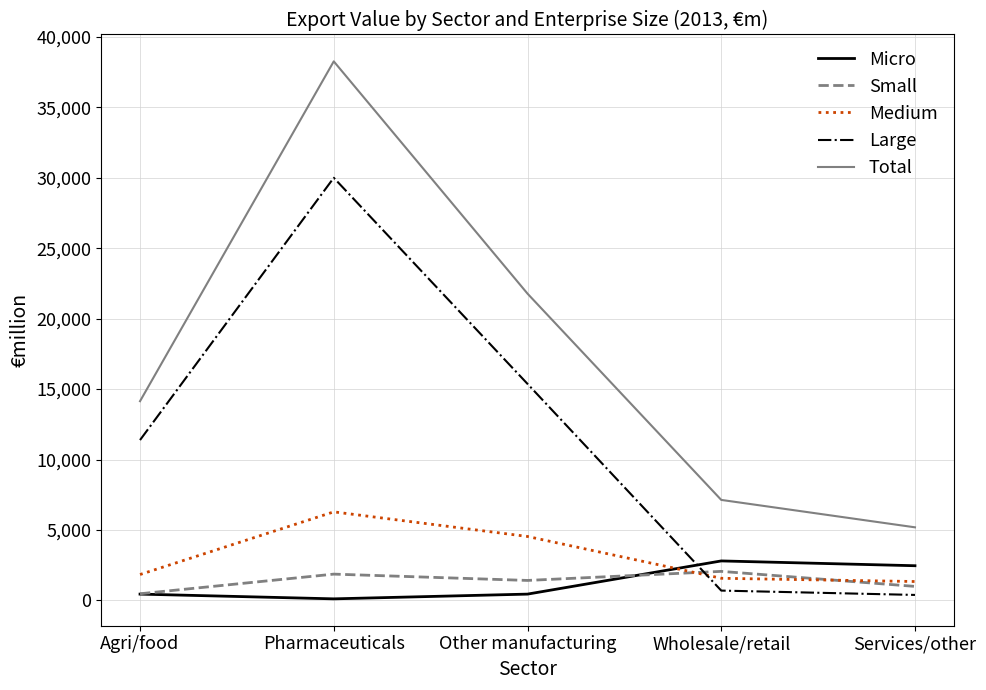

At which category is the sum across all series the highest?

Pharmaceuticals